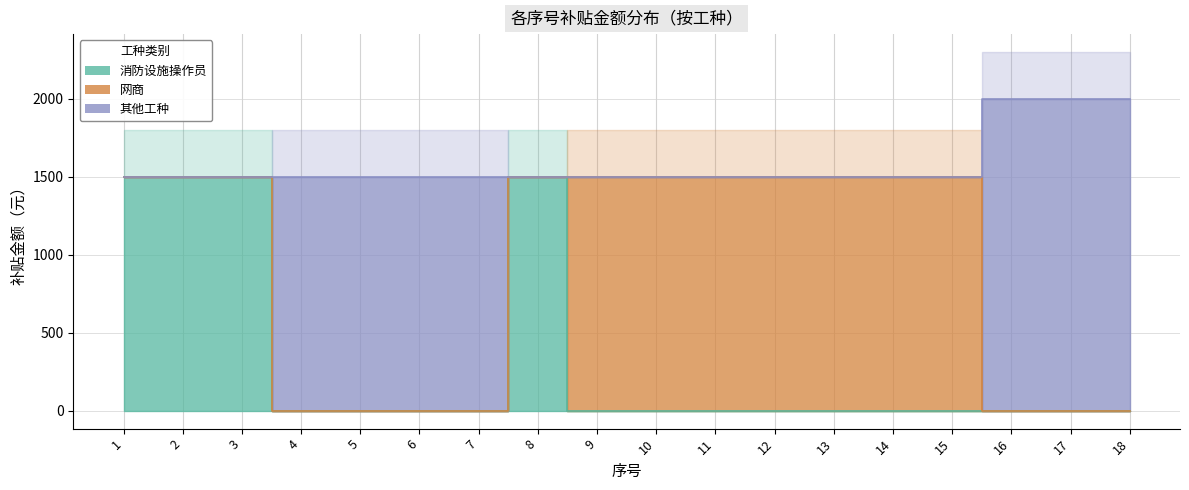

What is the sum of the 其他工种 values at 5 and 13?

1500